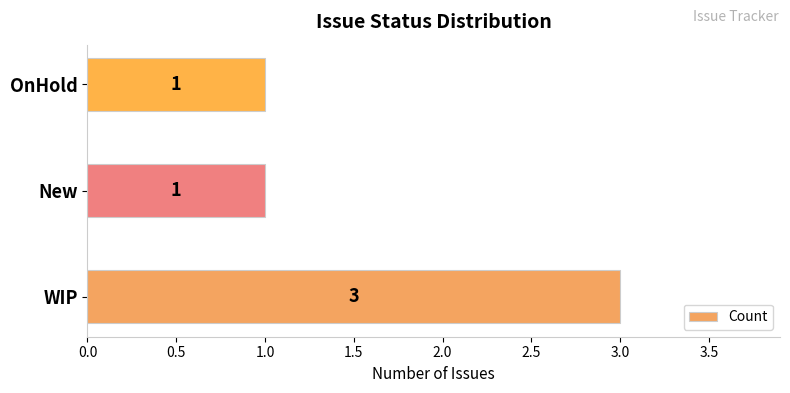

What is the greatest value displayed?

3